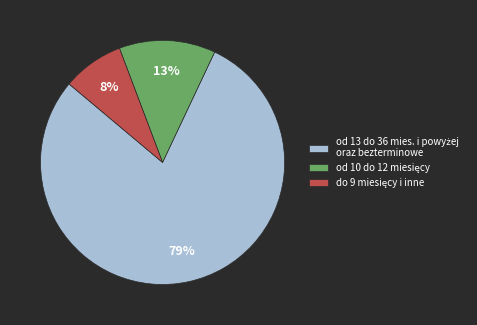

To the nearest percent, what is the average slice percentage?

33%